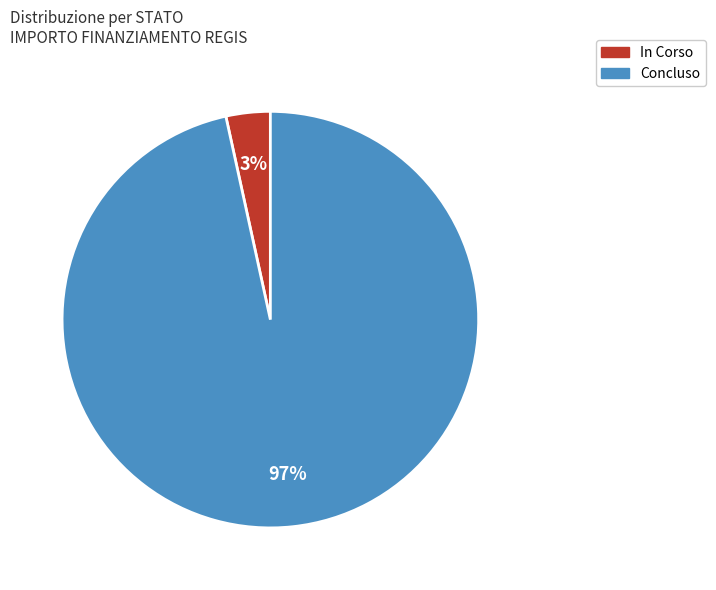

Combined, do In Corso and Concluso account for over 50%?

Yes